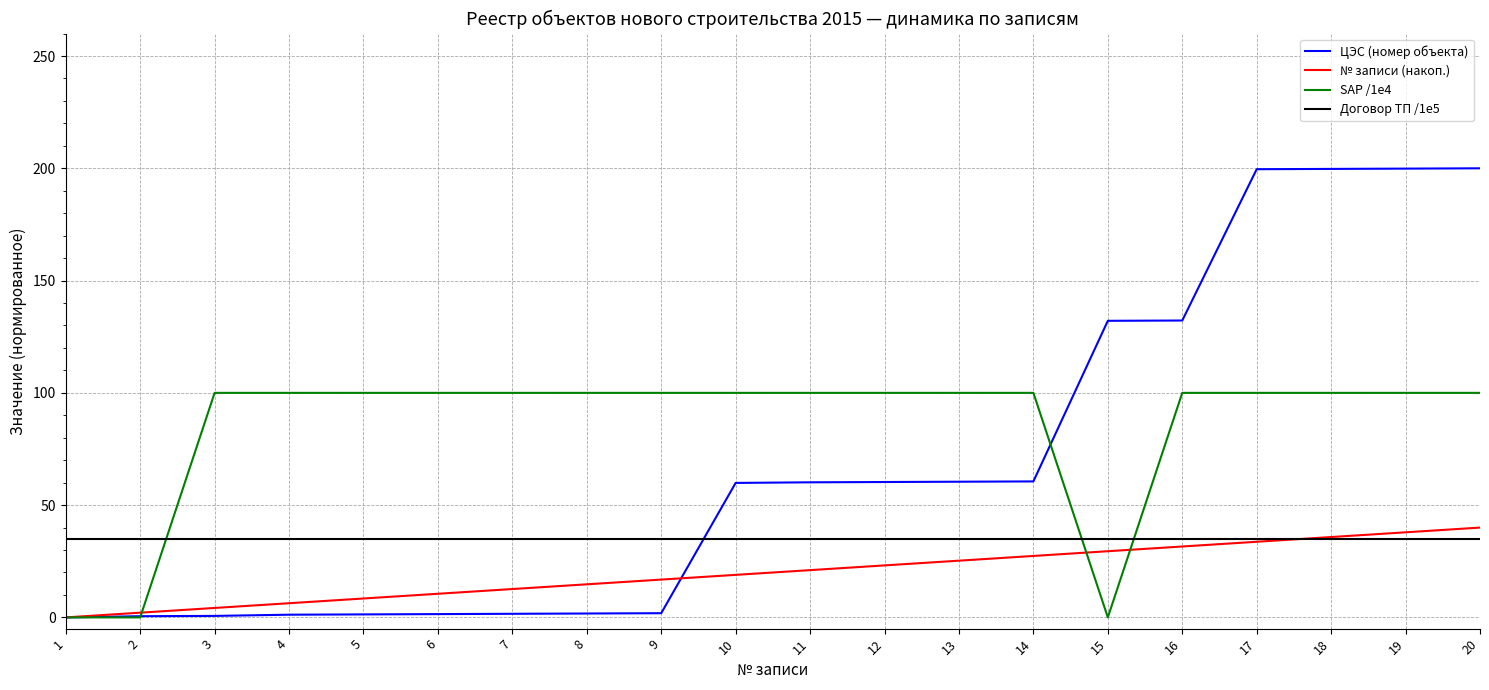

How many lines are shown in the chart?

4